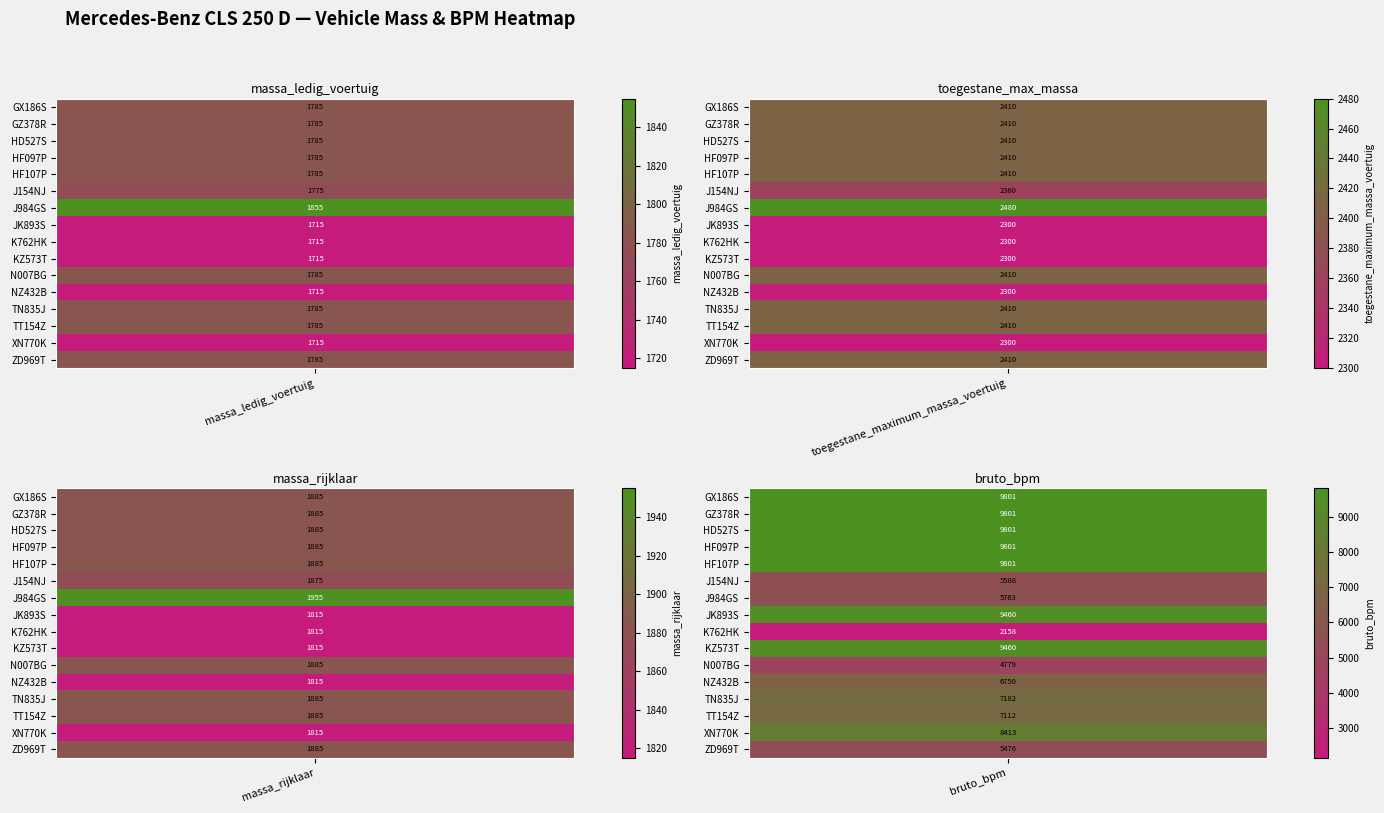

What is the maximum value for bruto_bpm?

9801